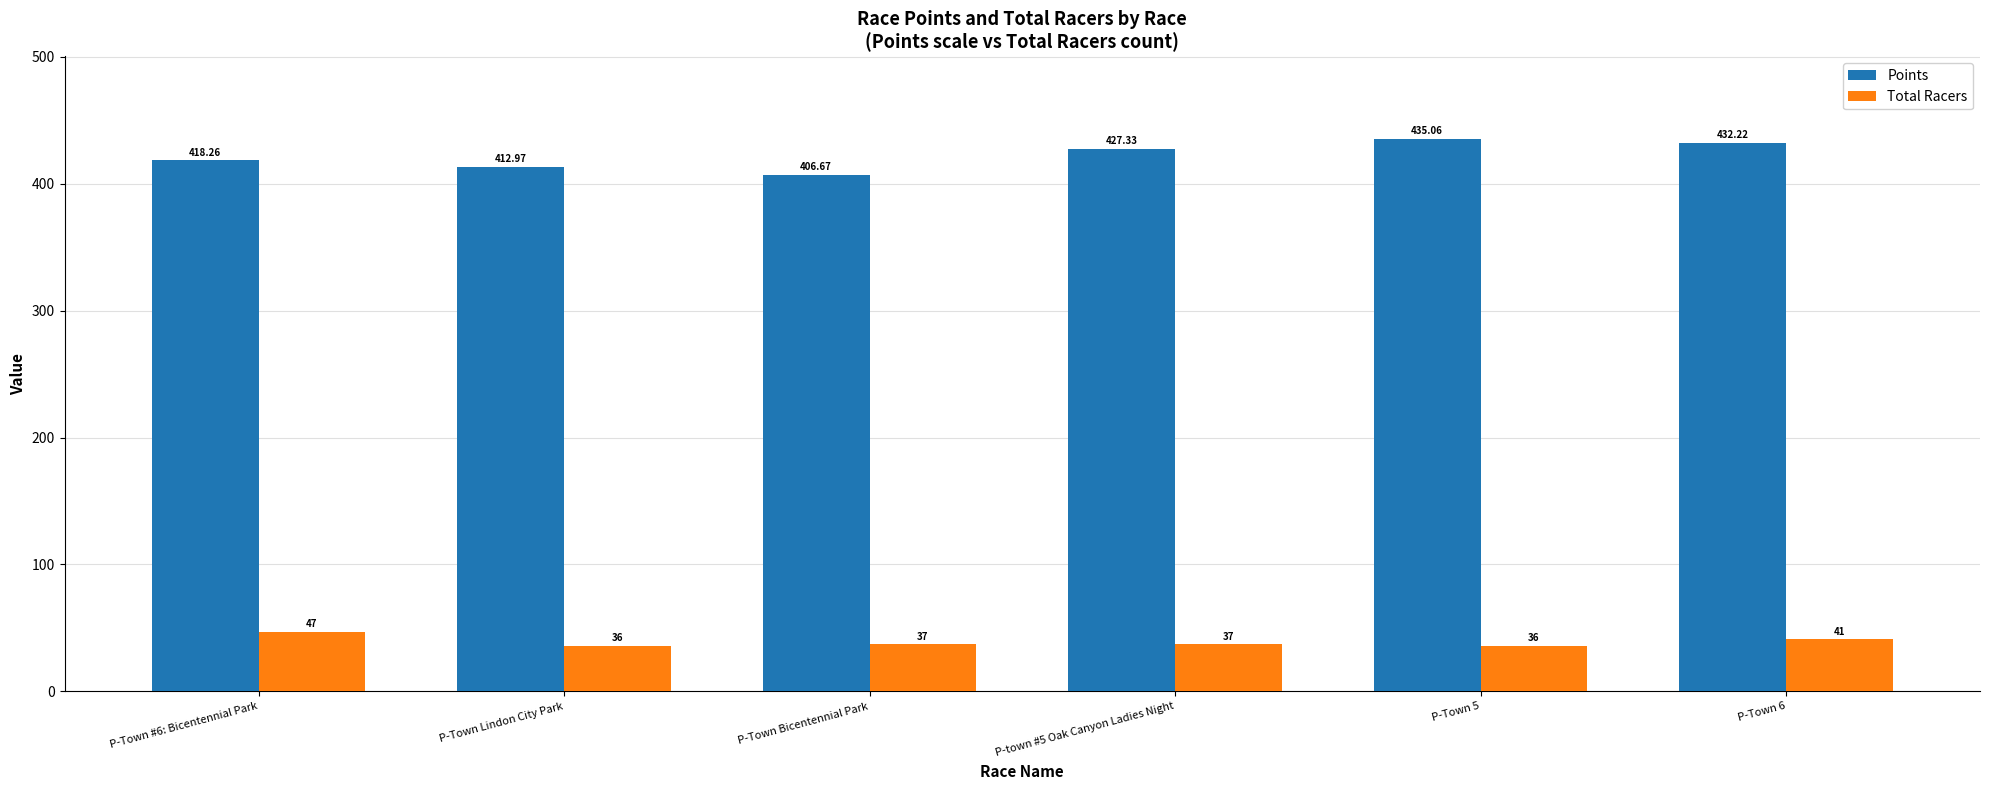

What is the minimum value shown in the chart?

36.0